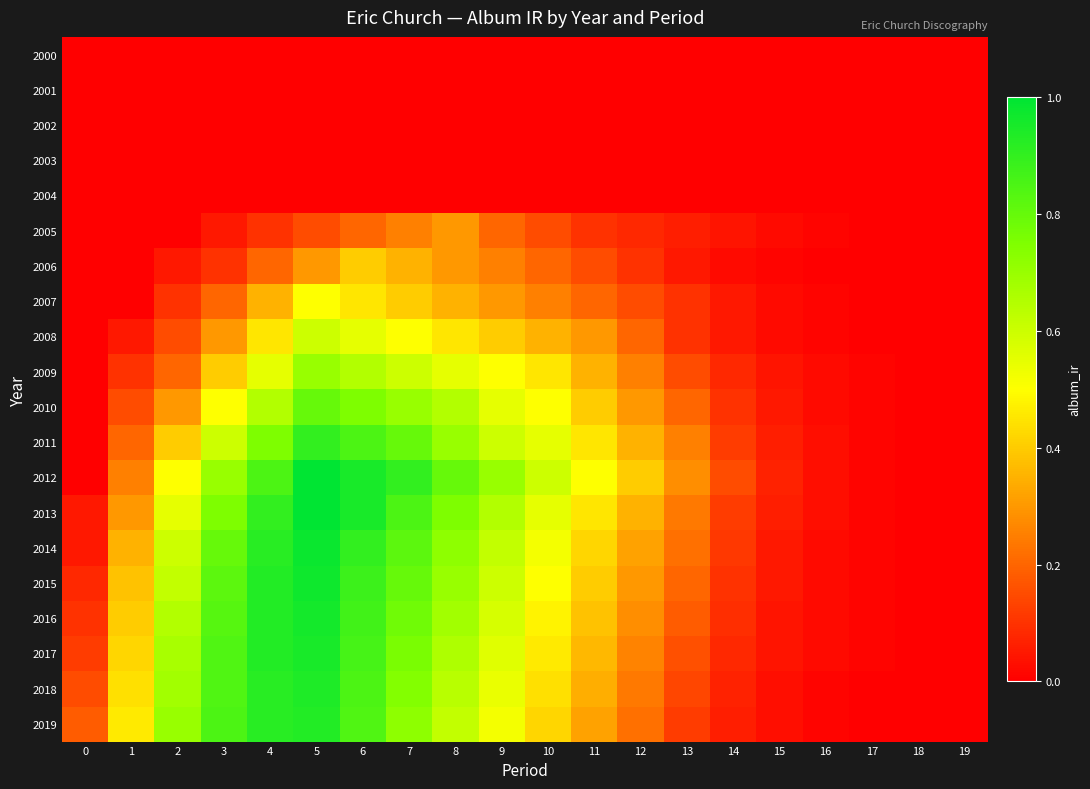

Reading left to right, transcribe all the data shown in this chart.

2000: 0=0.0	1=0.0	2=0.0	3=0.0	4=0.0	5=0.0	6=0.0	7=0.0	8=0.0	9=0.0	10=0.0	11=0.0	12=0.0	13=0.0	14=0.0	15=0.0	16=0.0	17=0.0	18=0.0	19=0.0
2001: 0=0.0	1=0.0	2=0.0	3=0.0	4=0.0	5=0.0	6=0.0	7=0.0	8=0.0	9=0.0	10=0.0	11=0.0	12=0.0	13=0.0	14=0.0	15=0.0	16=0.0	17=0.0	18=0.0	19=0.0
2002: 0=0.0	1=0.0	2=0.0	3=0.0	4=0.0	5=0.0	6=0.0	7=0.0	8=0.0	9=0.0	10=0.0	11=0.0	12=0.0	13=0.0	14=0.0	15=0.0	16=0.0	17=0.0	18=0.0	19=0.0
2003: 0=0.0	1=0.0	2=0.0	3=0.0	4=0.0	5=0.0	6=0.0	7=0.0	8=0.0	9=0.0	10=0.0	11=0.0	12=0.0	13=0.0	14=0.0	15=0.0	16=0.0	17=0.0	18=0.0	19=0.0
2004: 0=0.0	1=0.0	2=0.0	3=0.0	4=0.0	5=0.0	6=0.0	7=0.0	8=0.0	9=0.0	10=0.0	11=0.0	12=0.0	13=0.0	14=0.0	15=0.0	16=0.0	17=0.0	18=0.0	19=0.0
2005: 0=0.0	1=0.0	2=0.0	3=0.1	4=0.1	5=0.1	6=0.2	7=0.2	8=0.3	9=0.2	10=0.1	11=0.1	12=0.1	13=0.1	14=0.0	15=0.0	16=0.0	17=0.0	18=0.0	19=0.0
2006: 0=0.0	1=0.0	2=0.1	3=0.1	4=0.2	5=0.3	6=0.4	7=0.3	8=0.3	9=0.2	10=0.2	11=0.1	12=0.1	13=0.1	14=0.0	15=0.0	16=0.0	17=0.0	18=0.0	19=0.0
2007: 0=0.0	1=0.0	2=0.1	3=0.2	4=0.3	5=0.5	6=0.5	7=0.4	8=0.3	9=0.3	10=0.2	11=0.2	12=0.1	13=0.1	14=0.1	15=0.0	16=0.0	17=0.0	18=0.0	19=0.0
2008: 0=0.0	1=0.1	2=0.1	3=0.3	4=0.5	5=0.6	6=0.6	7=0.5	8=0.5	9=0.4	10=0.3	11=0.3	12=0.2	13=0.1	14=0.1	15=0.0	16=0.0	17=0.0	18=0.0	19=0.0
2009: 0=0.0	1=0.1	2=0.2	3=0.4	4=0.6	5=0.7	6=0.7	7=0.6	8=0.6	9=0.5	10=0.5	11=0.3	12=0.2	13=0.1	14=0.1	15=0.0	16=0.0	17=0.0	18=0.0	19=0.0
2010: 0=0.0	1=0.1	2=0.3	3=0.5	4=0.7	5=0.8	6=0.8	7=0.7	8=0.7	9=0.6	10=0.5	11=0.4	12=0.3	13=0.2	14=0.1	15=0.1	16=0.0	17=0.0	18=0.0	19=0.0
2011: 0=0.0	1=0.2	2=0.4	3=0.6	4=0.8	5=0.9	6=0.8	7=0.8	8=0.7	9=0.6	10=0.6	11=0.5	12=0.3	13=0.2	14=0.1	15=0.1	16=0.0	17=0.0	18=0.0	19=0.0
2012: 0=0.0	1=0.2	2=0.5	3=0.7	4=0.8	5=1.0	6=0.9	7=0.9	8=0.8	9=0.7	10=0.6	11=0.5	12=0.4	13=0.3	14=0.1	15=0.1	16=0.0	17=0.0	18=0.0	19=0.0
2013: 0=0.1	1=0.3	2=0.6	3=0.8	4=0.9	5=1.0	6=0.9	7=0.8	8=0.8	9=0.7	10=0.6	11=0.5	12=0.3	13=0.2	14=0.1	15=0.1	16=0.0	17=0.0	18=0.0	19=0.0
2014: 0=0.1	1=0.3	2=0.6	3=0.8	4=0.9	5=1.0	6=0.9	7=0.8	8=0.7	9=0.6	10=0.5	11=0.4	12=0.3	13=0.2	14=0.1	15=0.1	16=0.0	17=0.0	18=0.0	19=0.0
2015: 0=0.1	1=0.4	2=0.6	3=0.8	4=0.9	5=1.0	6=0.9	7=0.8	8=0.7	9=0.6	10=0.5	11=0.4	12=0.3	13=0.2	14=0.1	15=0.1	16=0.0	17=0.0	18=0.0	19=0.0
2016: 0=0.1	1=0.4	2=0.7	3=0.8	4=0.9	5=1.0	6=0.9	7=0.8	8=0.7	9=0.6	10=0.5	11=0.4	12=0.3	13=0.2	14=0.1	15=0.0	16=0.0	17=0.0	18=0.0	19=0.0
2017: 0=0.1	1=0.4	2=0.7	3=0.8	4=0.9	5=0.9	6=0.9	7=0.8	8=0.7	9=0.6	10=0.5	11=0.4	12=0.3	13=0.2	14=0.1	15=0.0	16=0.0	17=0.0	18=0.0	19=0.0
2018: 0=0.1	1=0.4	2=0.7	3=0.8	4=0.9	5=0.9	6=0.8	7=0.7	8=0.6	9=0.5	10=0.4	11=0.3	12=0.2	13=0.1	14=0.1	15=0.0	16=0.0	17=0.0	18=0.0	19=0.0
2019: 0=0.2	1=0.5	2=0.7	3=0.8	4=0.9	5=0.9	6=0.8	7=0.7	8=0.6	9=0.5	10=0.4	11=0.3	12=0.2	13=0.1	14=0.1	15=0.0	16=0.0	17=0.0	18=0.0	19=0.0